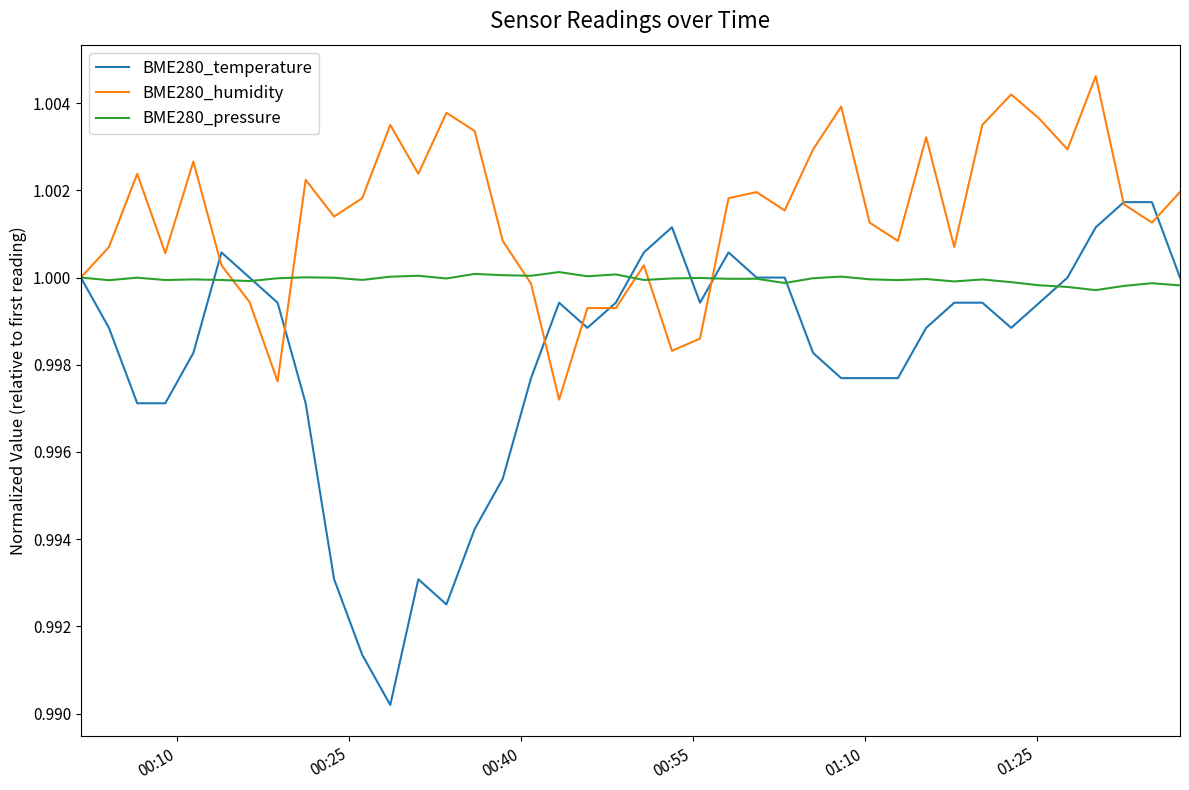

Which series has the largest range (max minus min)?

BME280_temperature